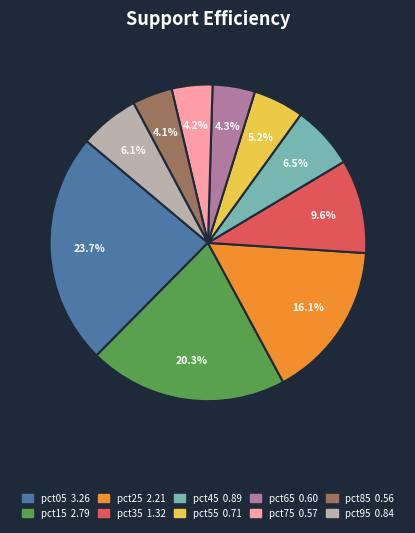

What is the largest slice in the pie chart?

pct05